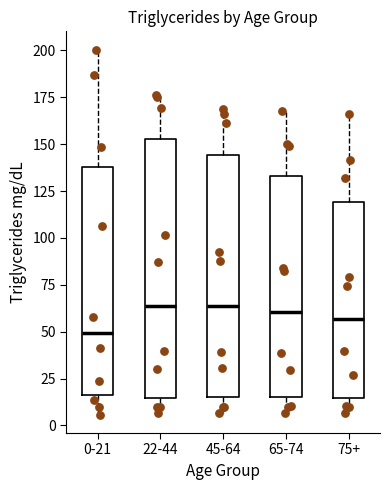

Which box's median line is the lowest?

0-21